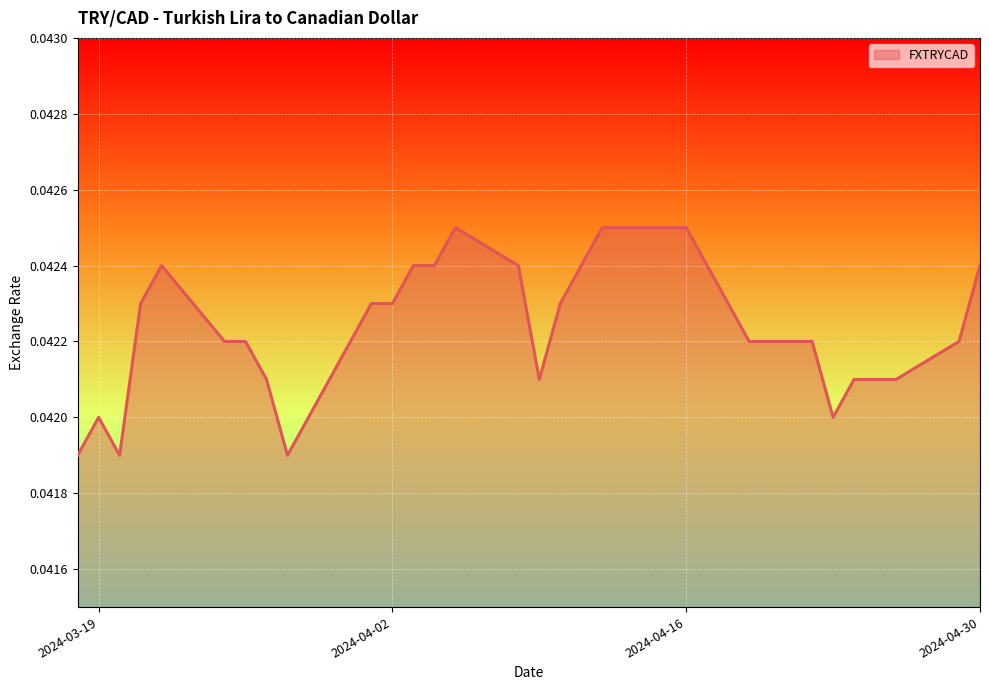

How many lines are shown in the chart?

1